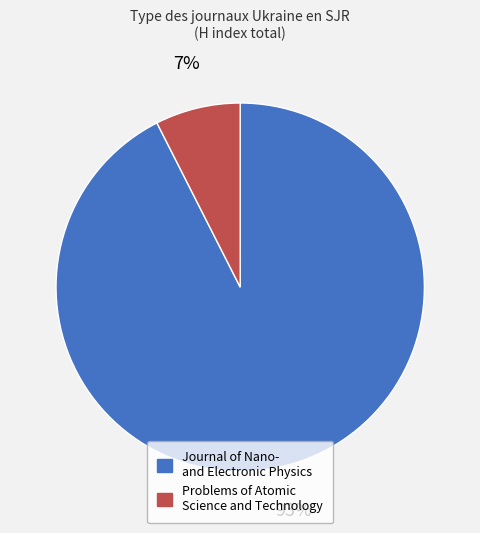

To the nearest percent, what portion does Journal of Nano- and Electronic Physics represent?

93%